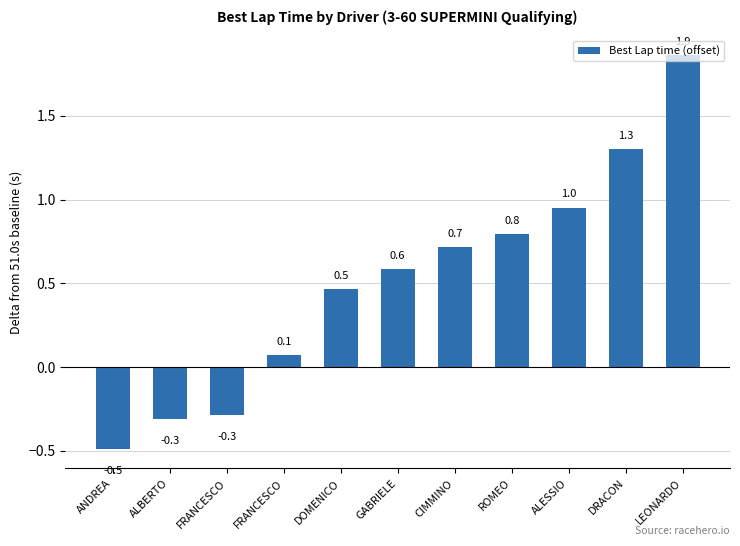

How many values are below zero?

3